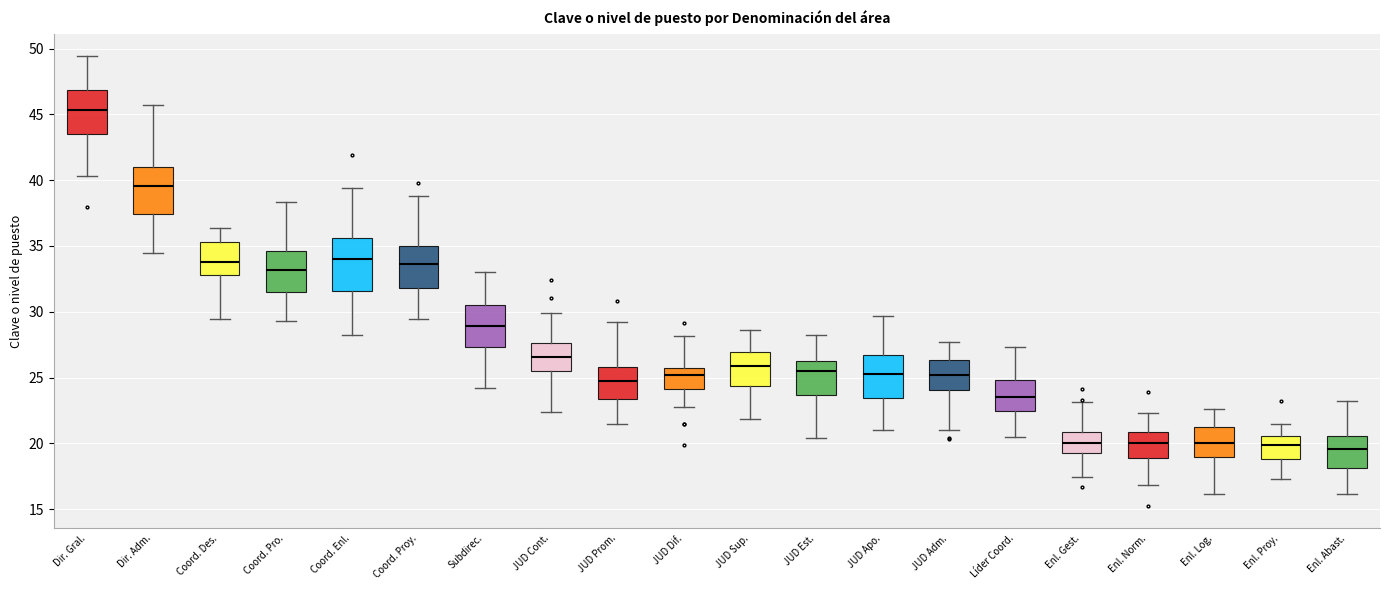

Where does the median line of the box for JUD Dif. sit on the y-axis? The values are not printed on the chart, so give them approximately, as read against the axis.

25.0